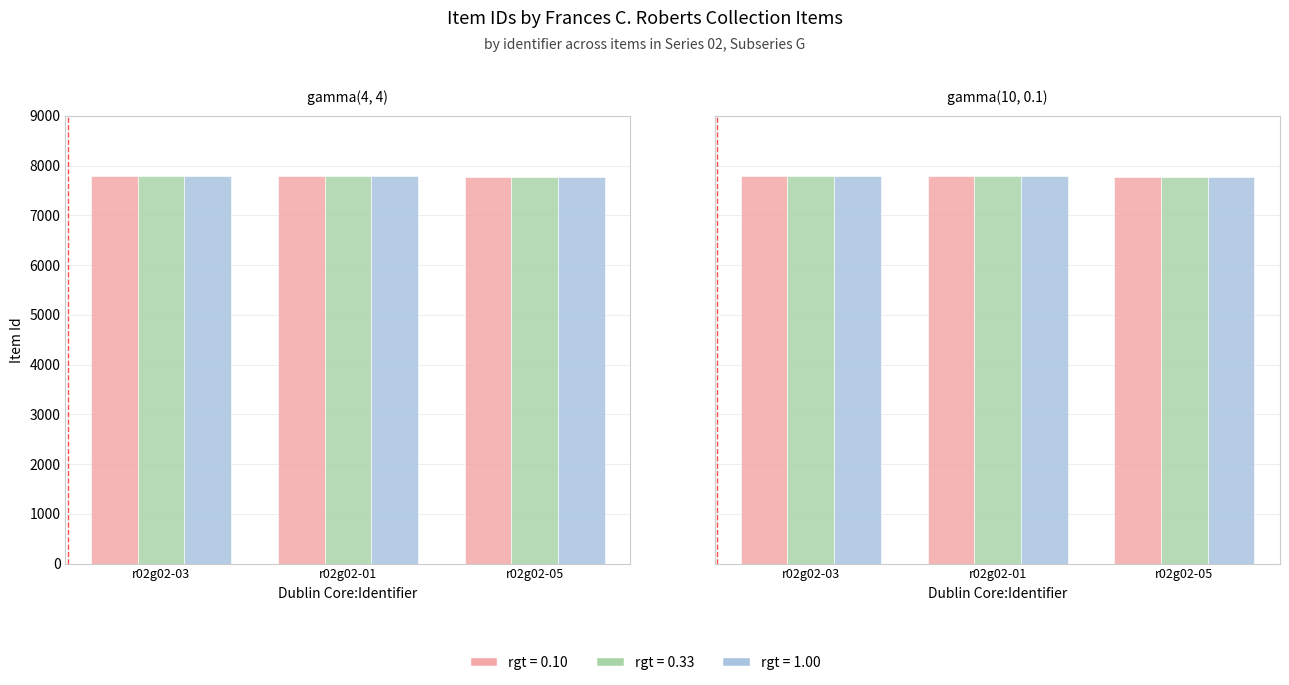

What is the ratio of the value at r02g02-01 to the value at r02g02-05?

1.0